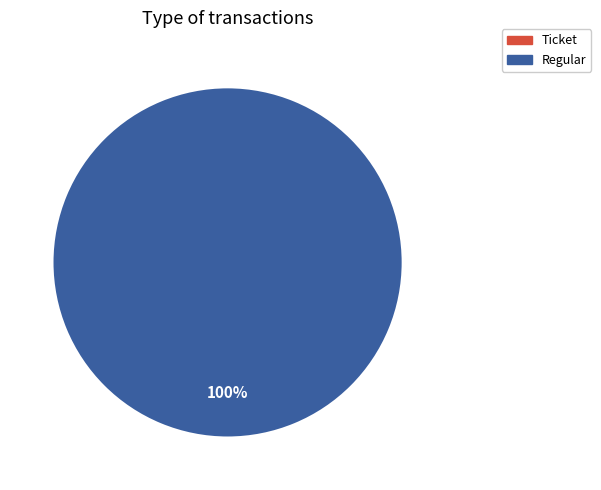

Rank the categories by value from lowest to highest.

Ticket, Regular